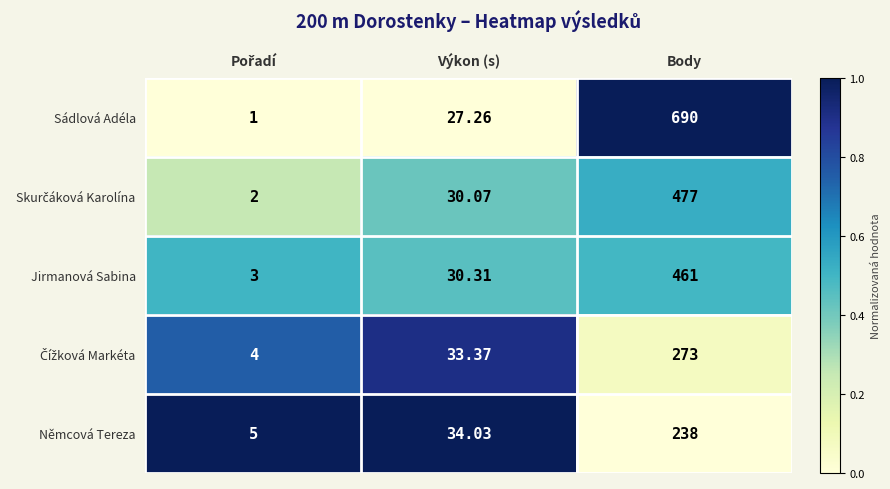

At which label does Němcová Tereza first exceed 34?

Výkon (s)